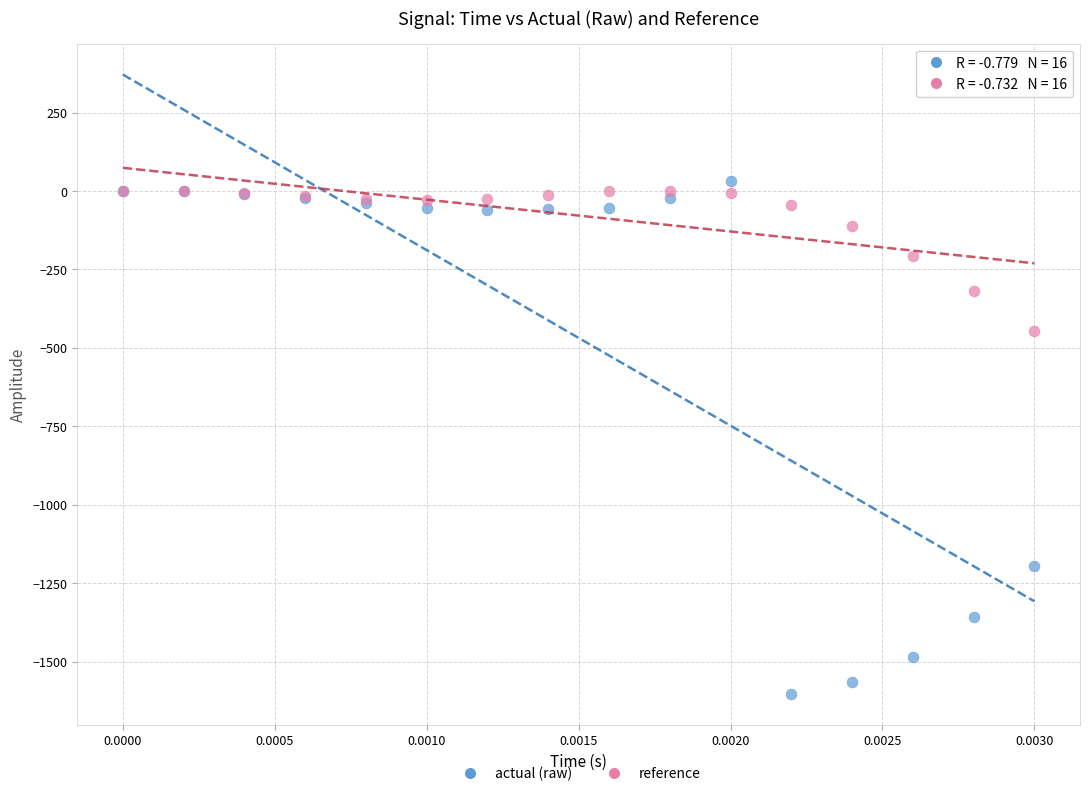

Which series contains the highest Y value?

actual (raw)